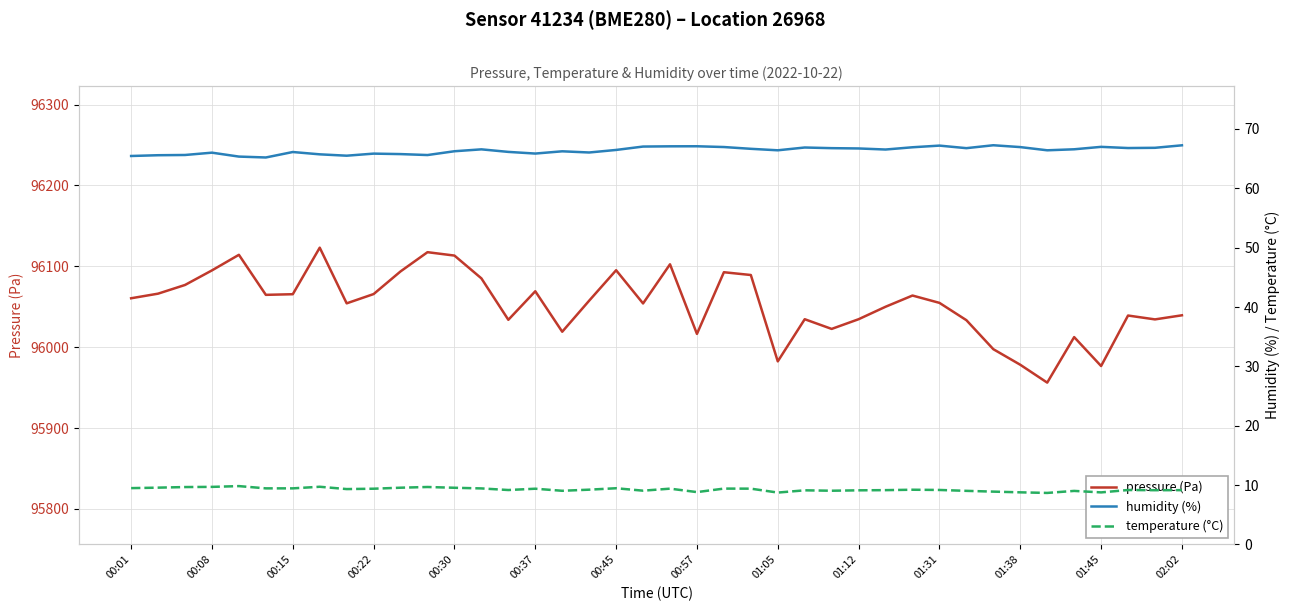

Does the chart display data point markers on the line(s)?

No